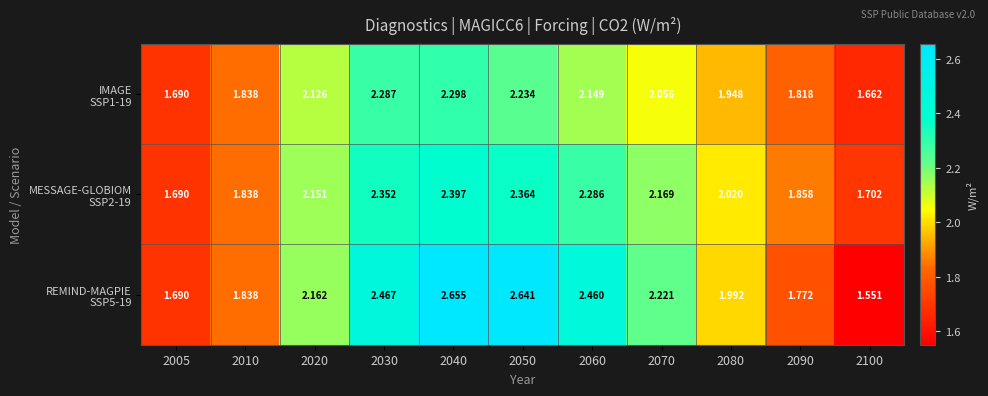

How many distinct data groups are displayed?

3